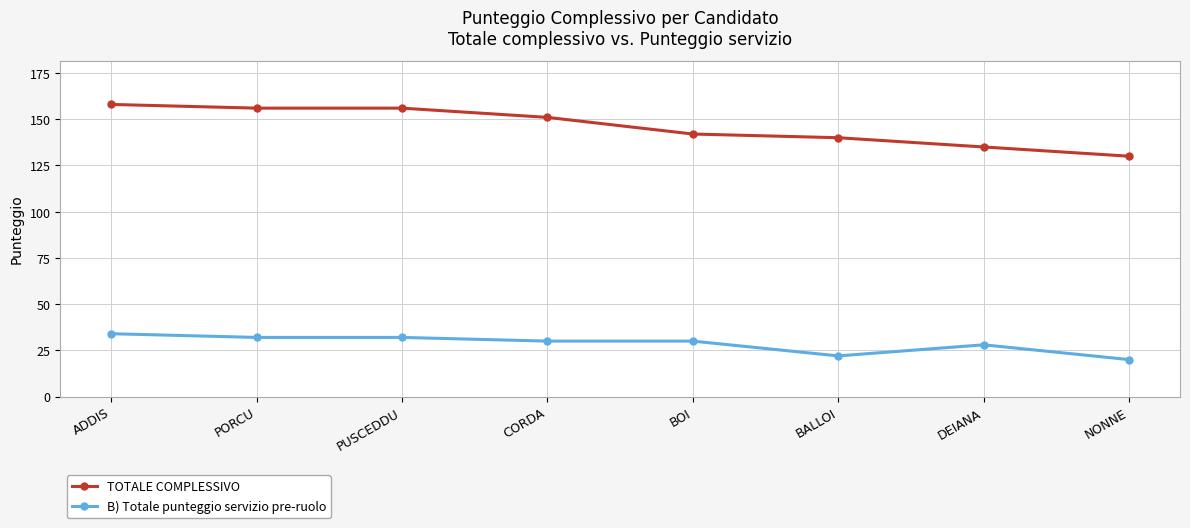

What is the sum of the B) Totale punteggio servizio pre-ruolo values at PORCU and BOI?

62